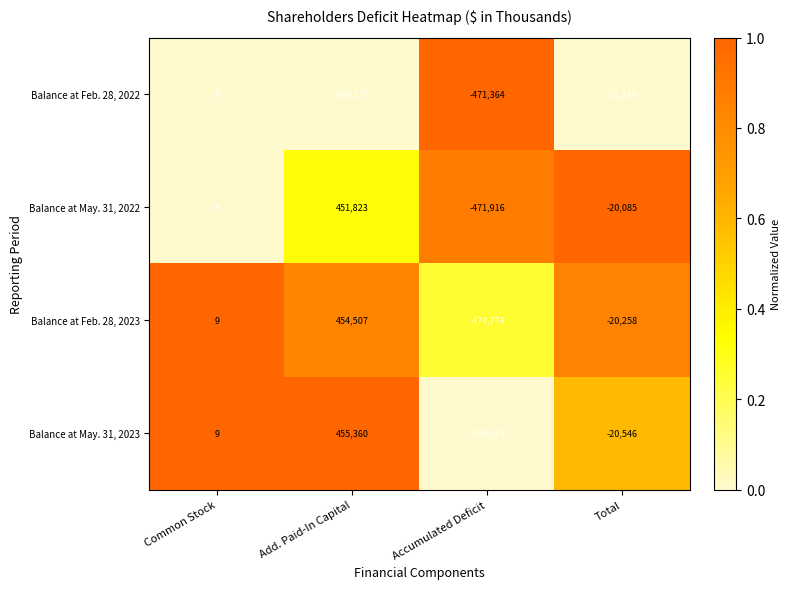

What is the difference between the highest and lowest values at Total?

1134